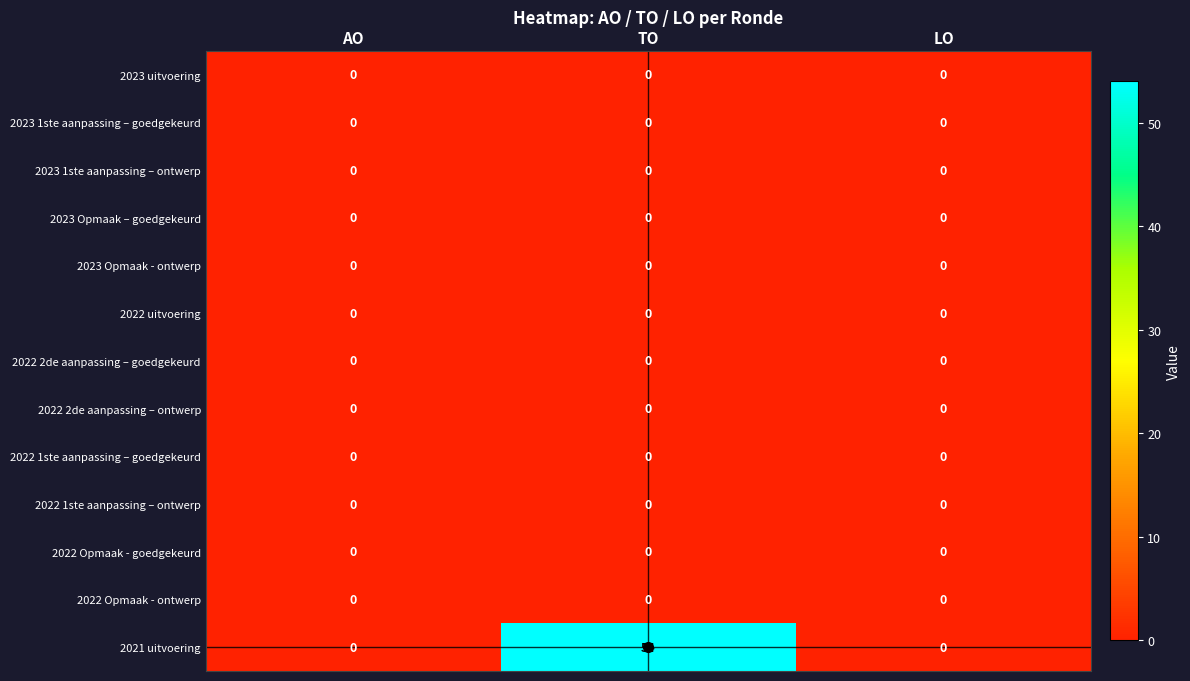

Which label corresponds to the largest value in the chart?

TO